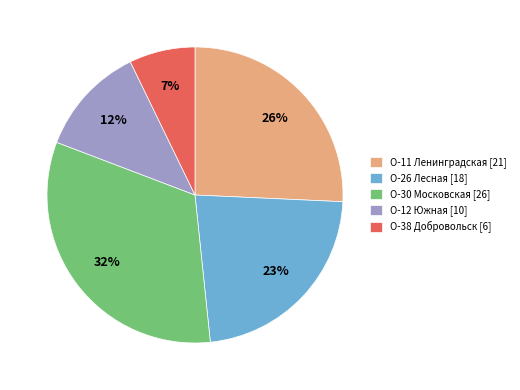

Which has a higher value, О-26 Лесная or О-11 Ленинградская?

О-11 Ленинградская